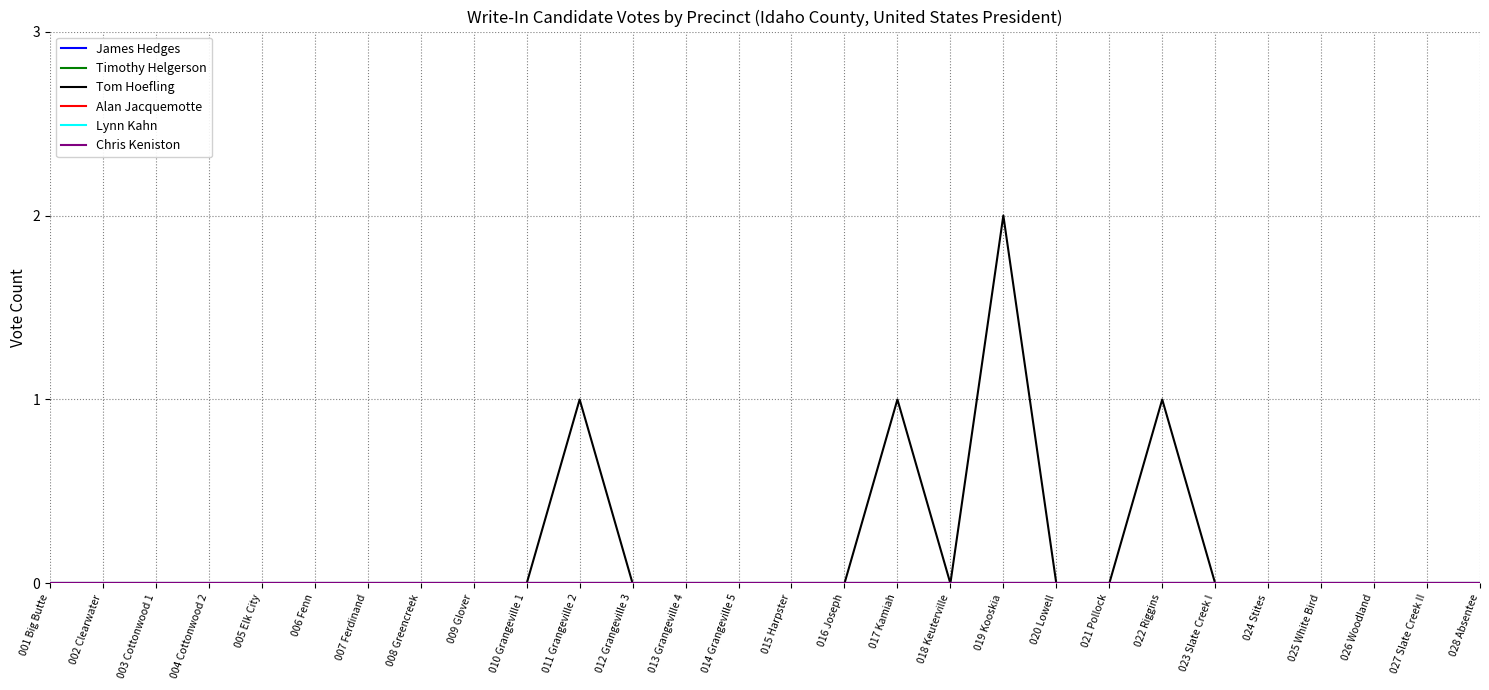

What position from the right is 025 White Bird?

4